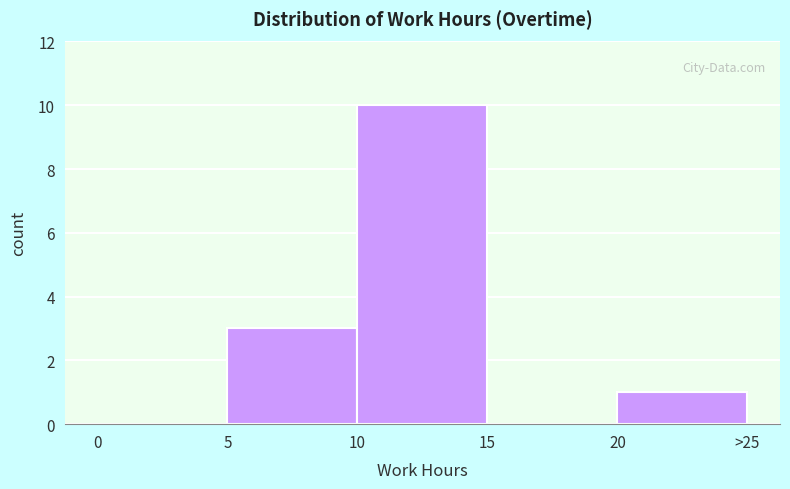

Reading left to right, what are all the values shown in this chart?

0=0	5=3	10=10	15=0	20=1